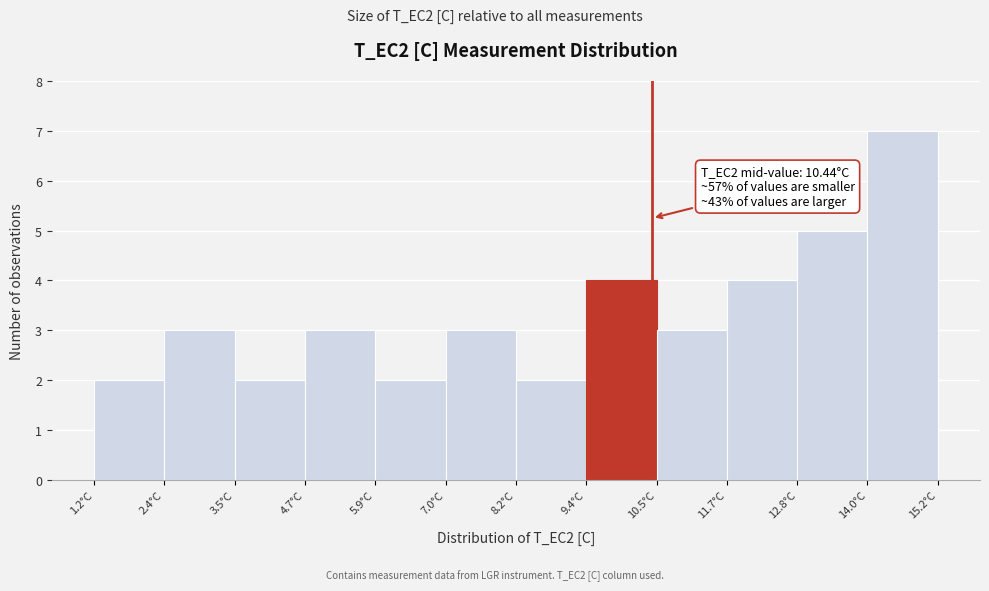

Over which range of the x-axis is the bar tallest?

14.0 to 15.2